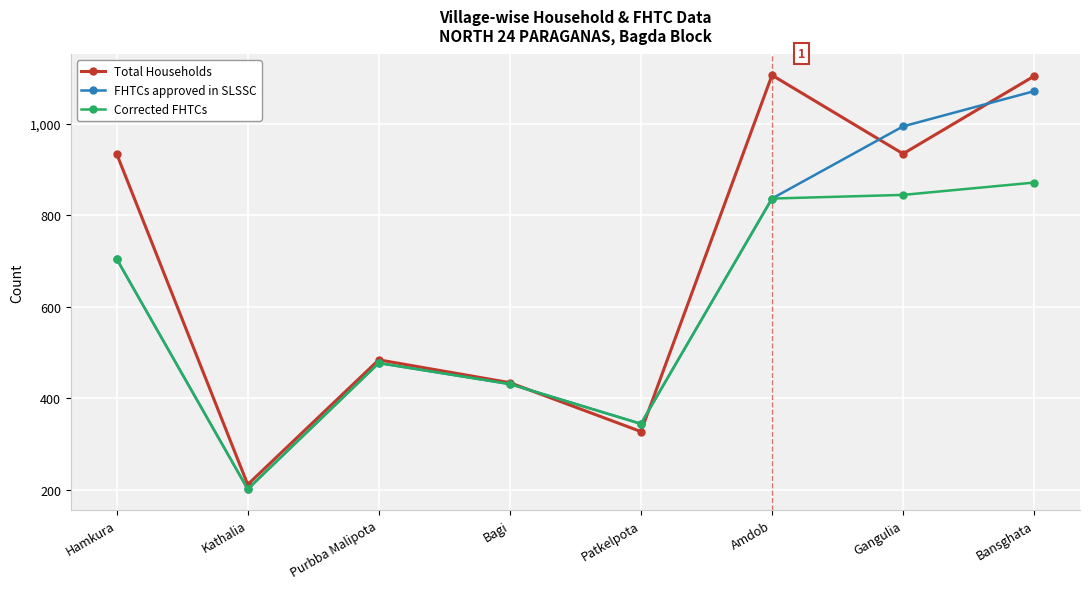

Where is the first local minimum for FHTCs approved in SLSSC?

Kathalia